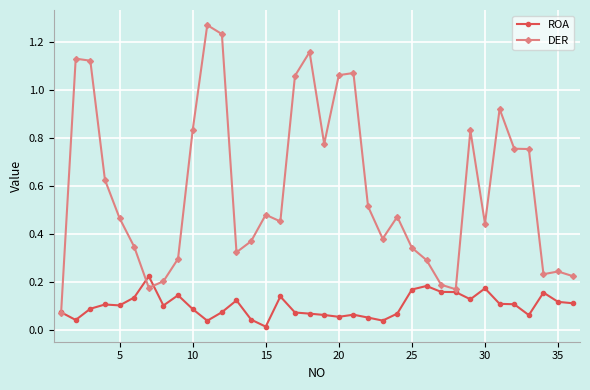

Which series has the largest range (max minus min)?

DER